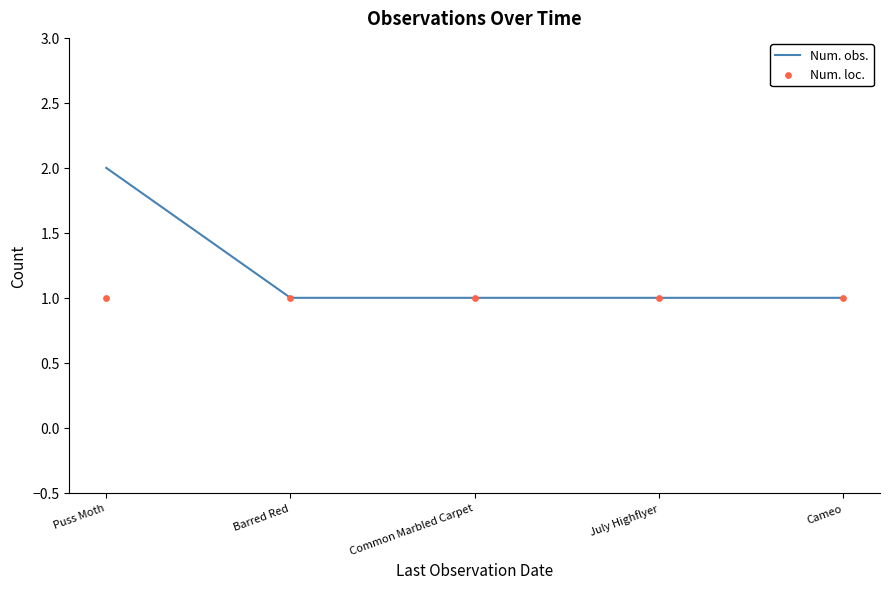

What are all the series names shown in the legend?

Num. obs., Num. loc.